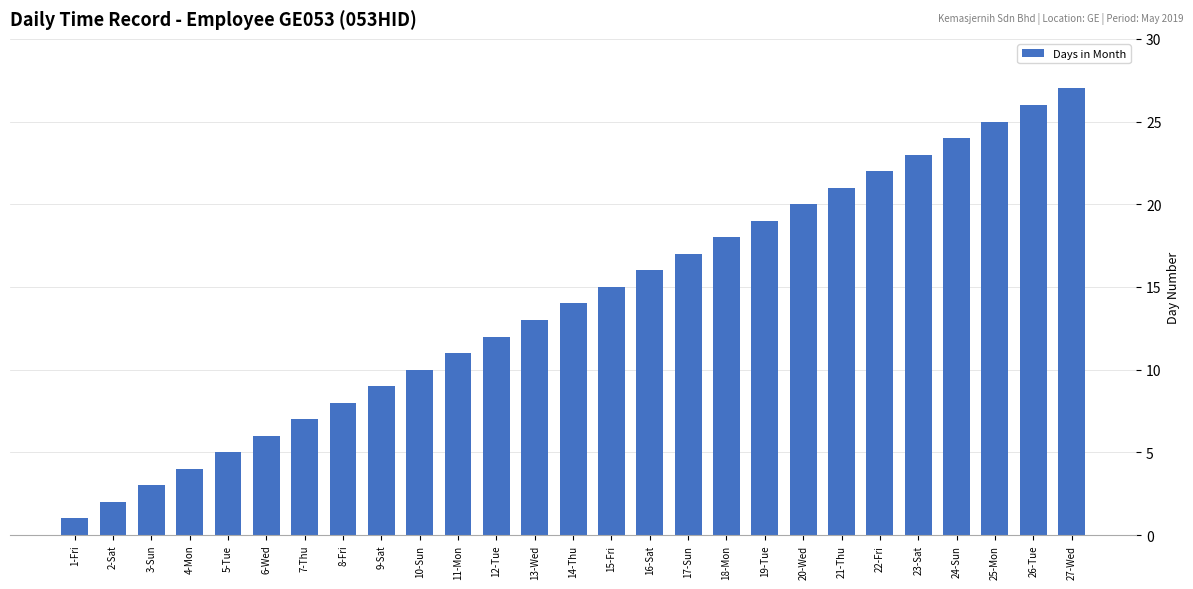

Rank the categories by value from highest to lowest.

27-Wed, 26-Tue, 25-Mon, 24-Sun, 23-Sat, 22-Fri, 21-Thu, 20-Wed, 19-Tue, 18-Mon, 17-Sun, 16-Sat, 15-Fri, 14-Thu, 13-Wed, 12-Tue, 11-Mon, 10-Sun, 9-Sat, 8-Fri, 7-Thu, 6-Wed, 5-Tue, 4-Mon, 3-Sun, 2-Sat, 1-Fri